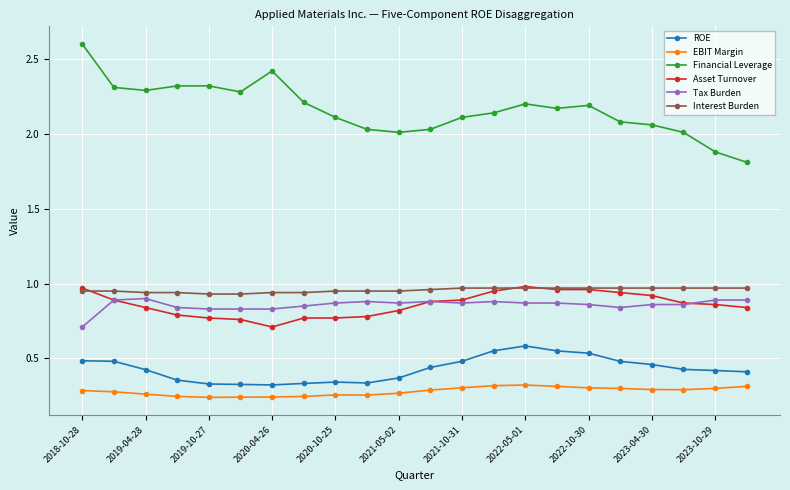

What is the value of the Financial Leverage point at the 22nd from the left?

1.8